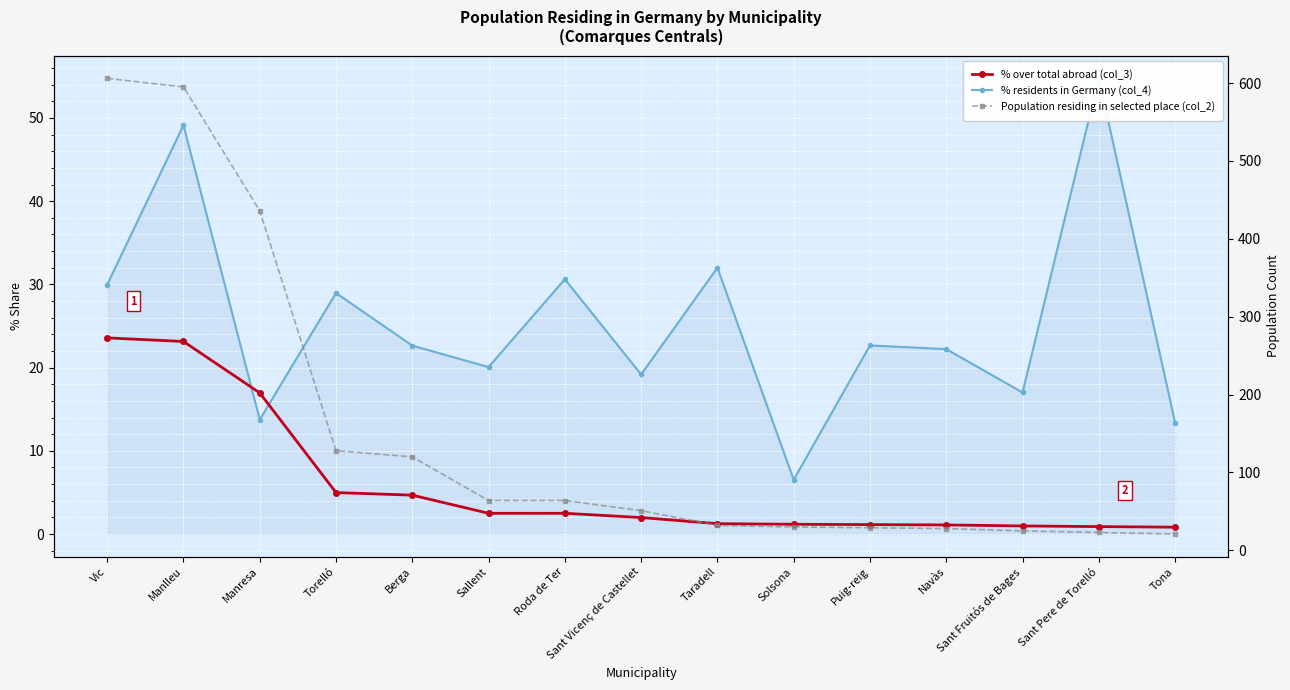

How many categories are shown in the chart?

15